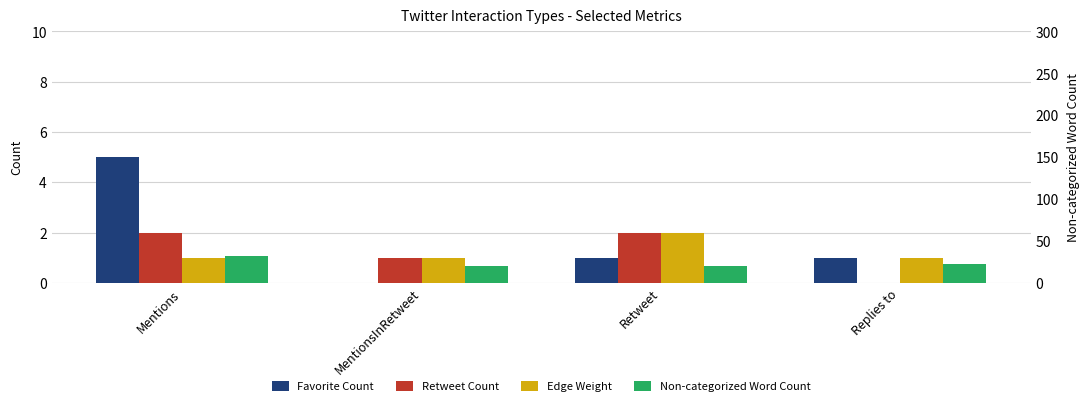

What is the approximate value of Edge Weight at Retweet?

2